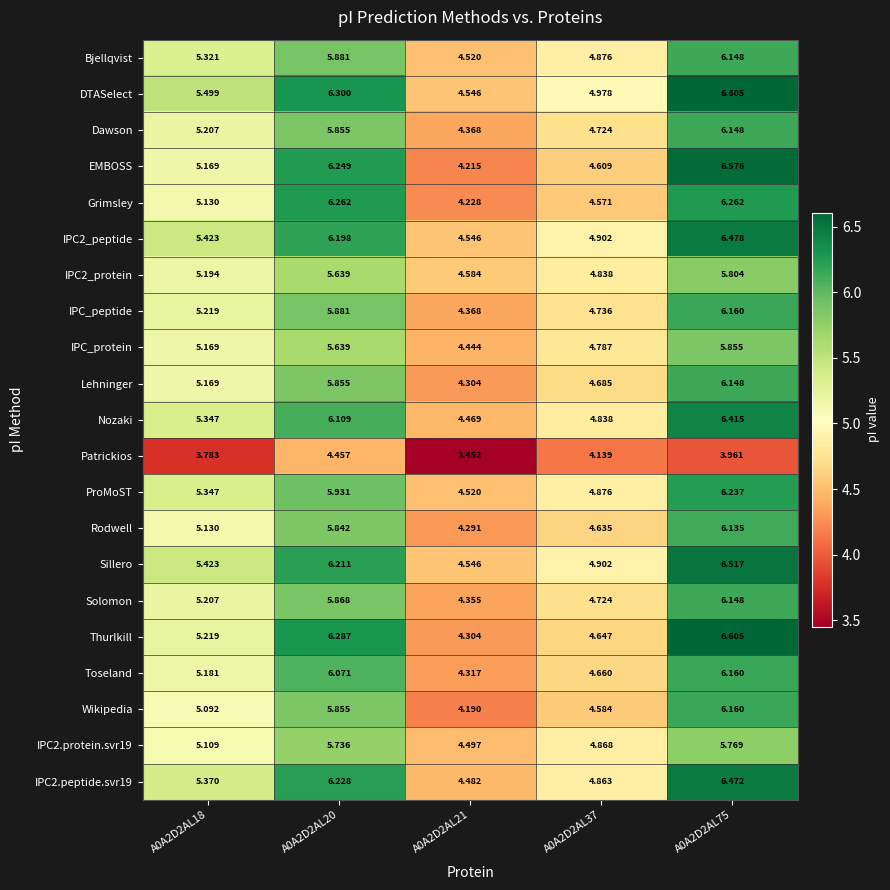

How many data points in Nozaki are less than 5?

2